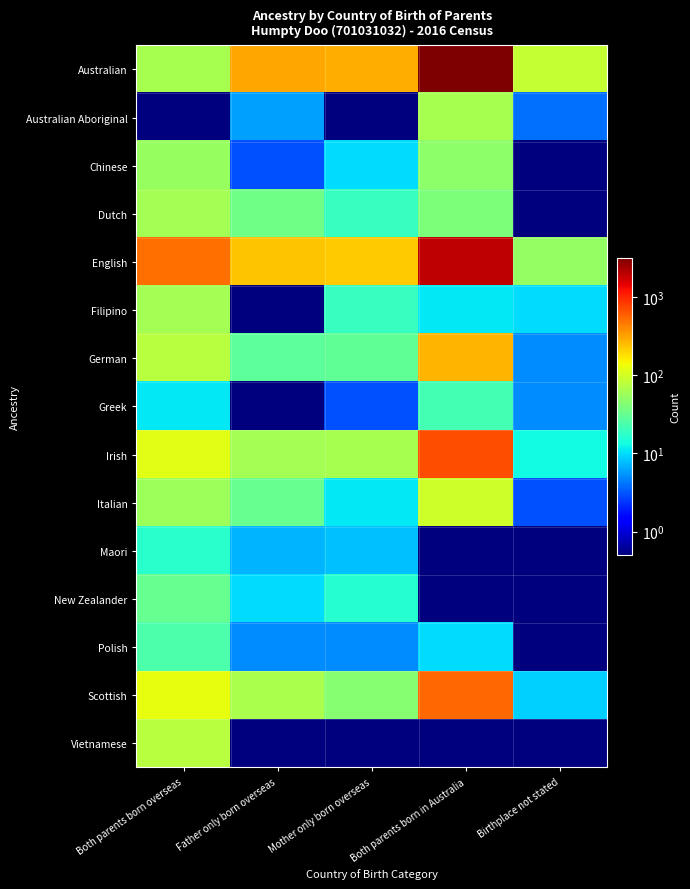

Reading left to right, transcribe all the data shown in this chart.

Australian: Both parents born overseas=63.0	Father only born overseas=310.0	Mother only born overseas=287.0	Both parents born in Australia=3217.0	Birthplace not stated=87.0
Australian Aboriginal: Both parents born overseas=0.1	Father only born overseas=6.0	Mother only born overseas=0.1	Both parents born in Australia=63.0	Birthplace not stated=4.0
Chinese: Both parents born overseas=54.0	Father only born overseas=3.0	Mother only born overseas=10.0	Both parents born in Australia=48.0	Birthplace not stated=0.1
Dutch: Both parents born overseas=62.0	Father only born overseas=36.0	Mother only born overseas=19.0	Both parents born in Australia=41.0	Birthplace not stated=0.1
English: Both parents born overseas=506.0	Father only born overseas=236.0	Mother only born overseas=221.0	Both parents born in Australia=1931.0	Birthplace not stated=52.0
Filipino: Both parents born overseas=61.0	Father only born overseas=0.1	Mother only born overseas=19.0	Both parents born in Australia=11.0	Birthplace not stated=10.0
German: Both parents born overseas=75.0	Father only born overseas=29.0	Mother only born overseas=30.0	Both parents born in Australia=273.0	Birthplace not stated=5.0
Greek: Both parents born overseas=11.0	Father only born overseas=0.1	Mother only born overseas=3.0	Both parents born in Australia=22.0	Birthplace not stated=5.0
Irish: Both parents born overseas=118.0	Father only born overseas=62.0	Mother only born overseas=64.0	Both parents born in Australia=690.0	Birthplace not stated=13.0
Italian: Both parents born overseas=58.0	Father only born overseas=32.0	Mother only born overseas=11.0	Both parents born in Australia=96.0	Birthplace not stated=3.0
Maori: Both parents born overseas=17.0	Father only born overseas=7.0	Mother only born overseas=8.0	Both parents born in Australia=0.1	Birthplace not stated=0.1
New Zealander: Both parents born overseas=32.0	Father only born overseas=10.0	Mother only born overseas=16.0	Both parents born in Australia=0.1	Birthplace not stated=0.1
Polish: Both parents born overseas=24.0	Father only born overseas=5.0	Mother only born overseas=5.0	Both parents born in Australia=10.0	Birthplace not stated=0.1
Scottish: Both parents born overseas=127.0	Father only born overseas=66.0	Mother only born overseas=45.0	Both parents born in Australia=543.0	Birthplace not stated=9.0
Vietnamese: Both parents born overseas=75.0	Father only born overseas=0.1	Mother only born overseas=0.1	Both parents born in Australia=0.1	Birthplace not stated=0.1